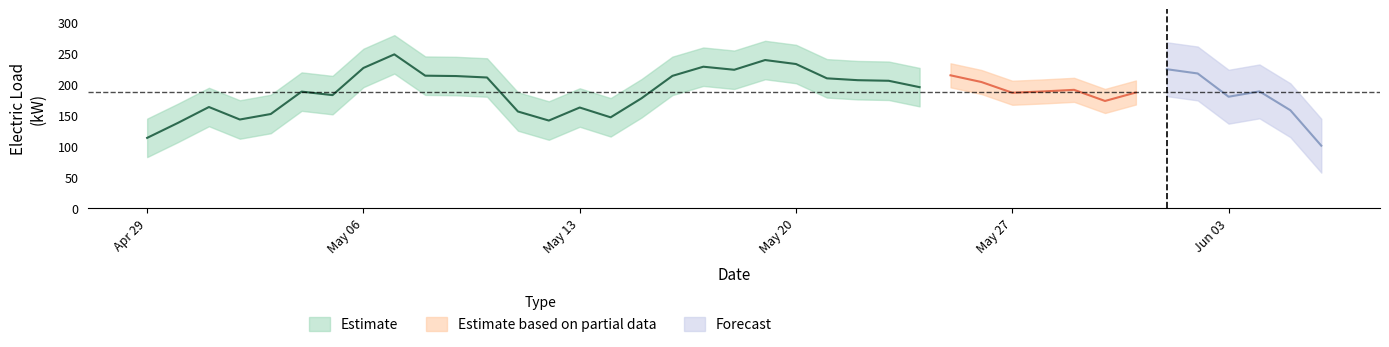

What position from the left is 2019-05-21?

23